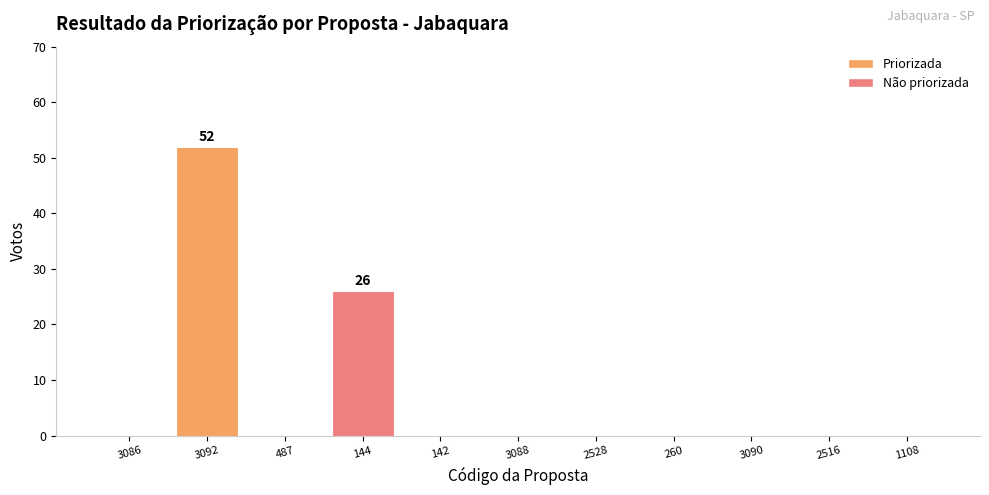

What is the change in value from 144 to 1108?

-26